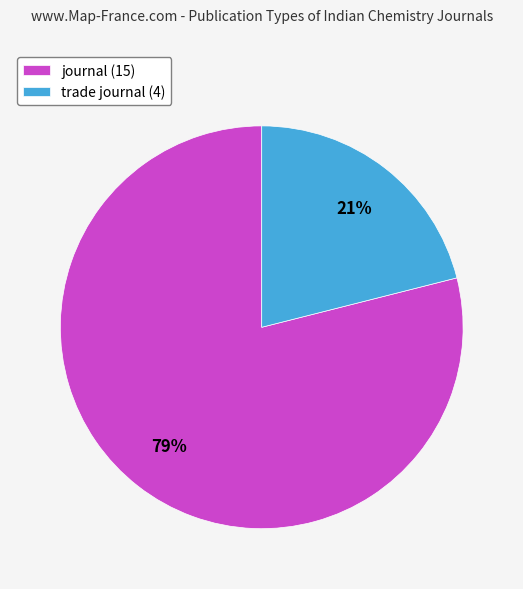

To the nearest percent, what is the average slice percentage?

50%